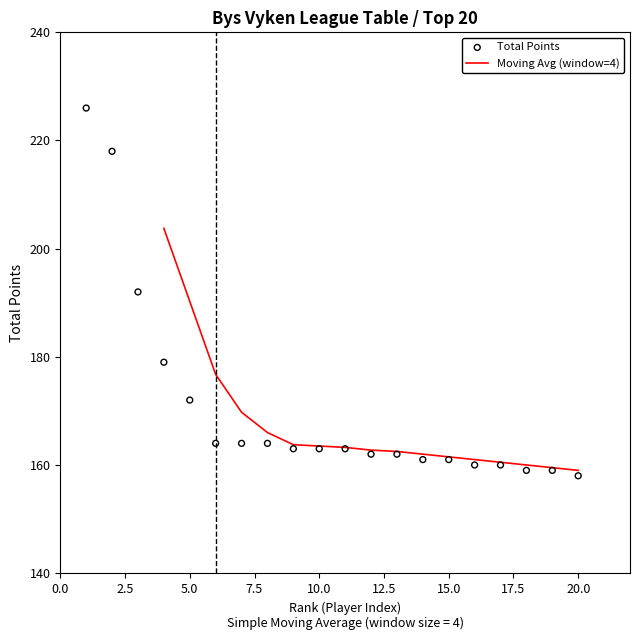

The Moving Avg (window=4) series shows 190.2 at 5.0. True or false?

True